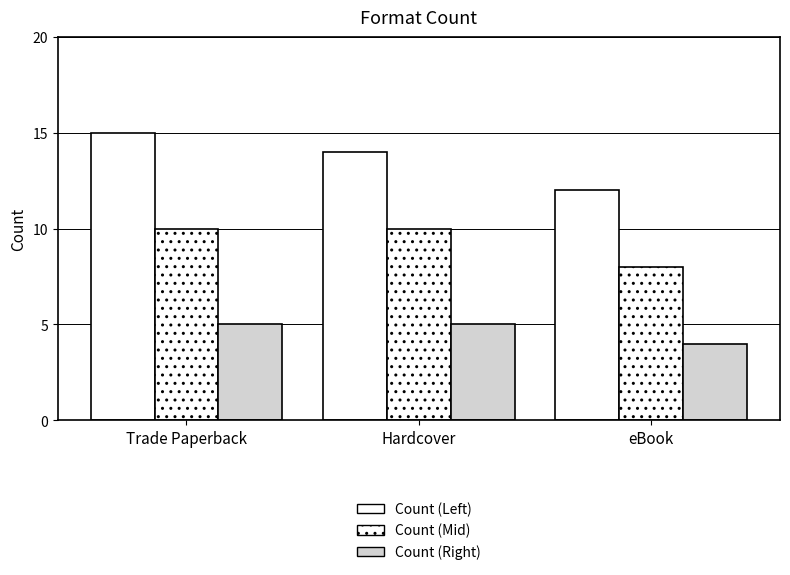

How many bars are there in each group?

3